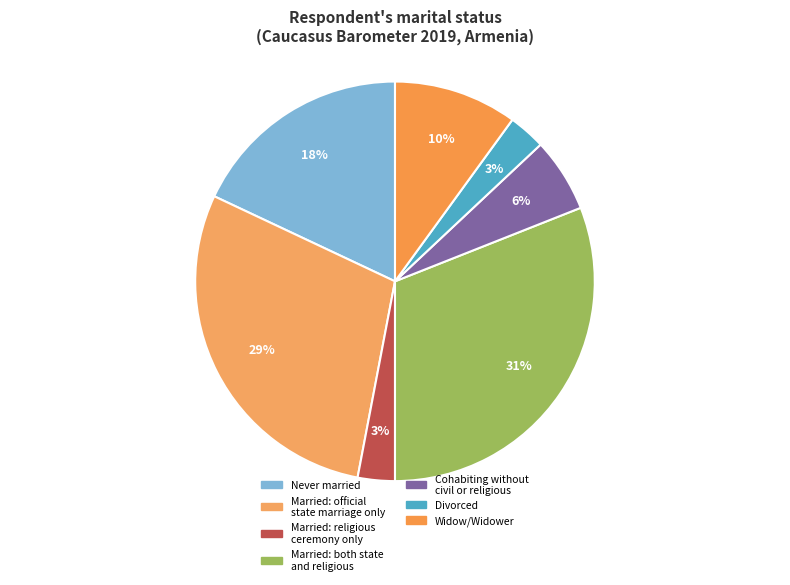

Is there a majority slice in this chart?

No